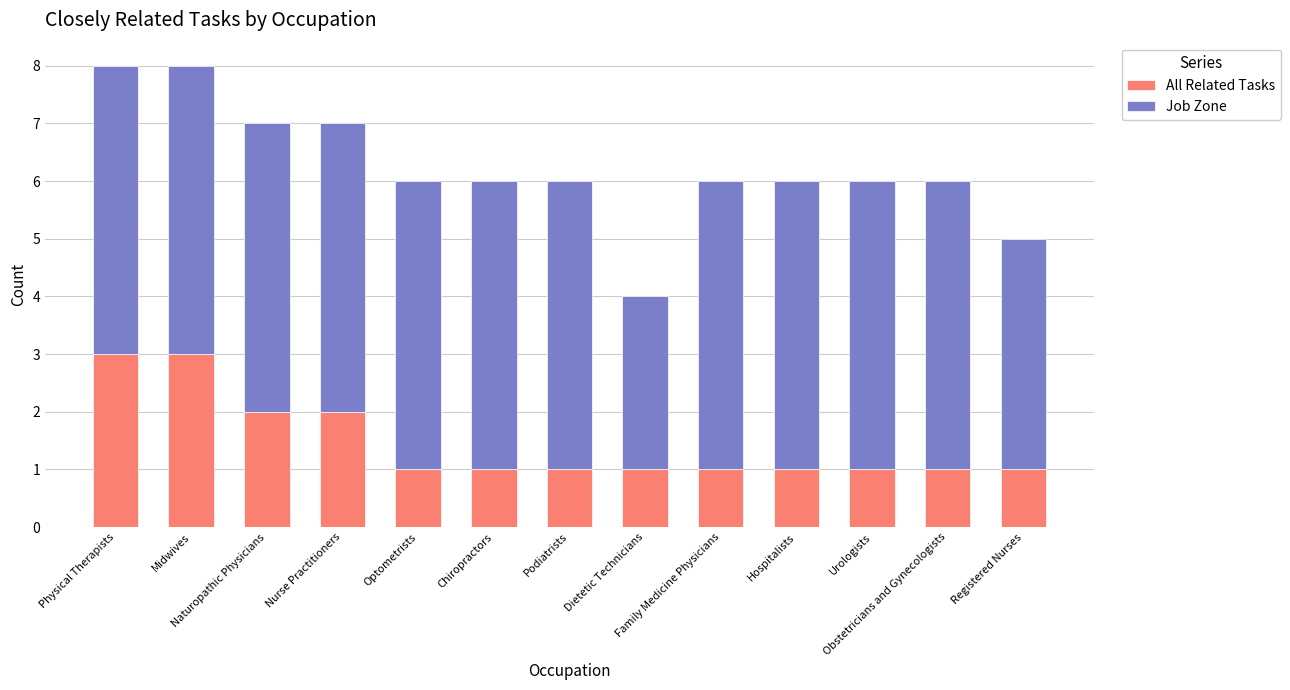

How many bars are there in total?

13